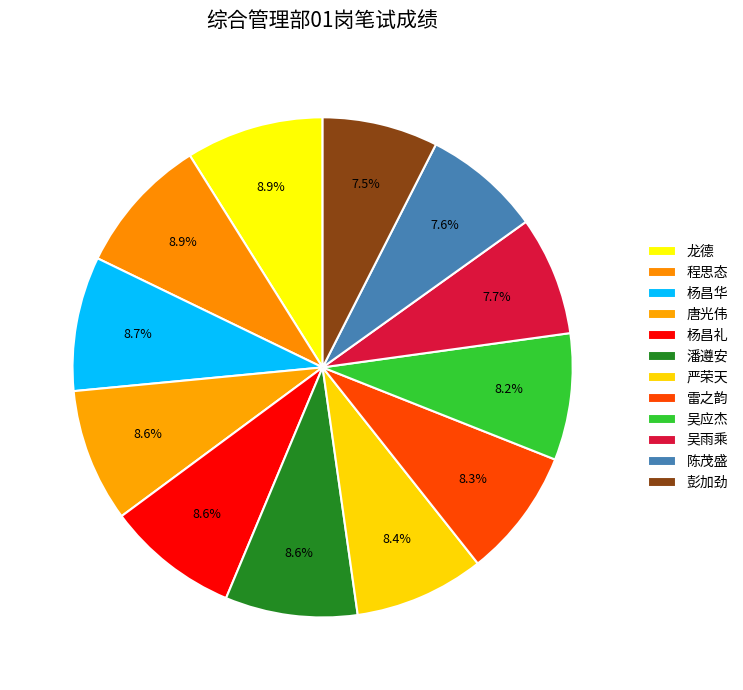

Count the number of slices in the pie.

12